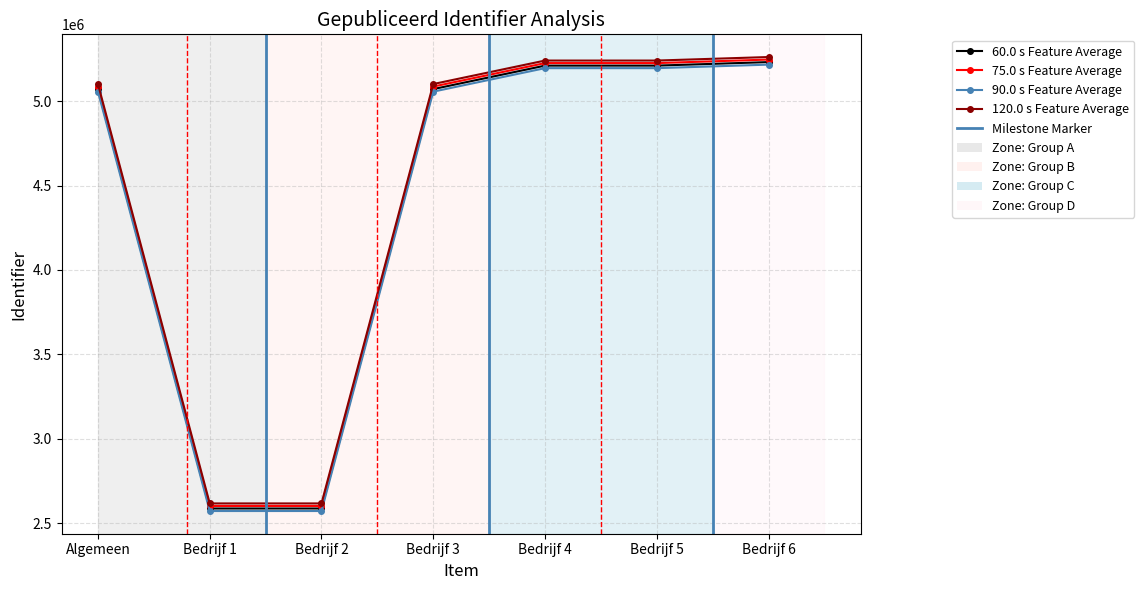

How many interior local valleys (lower than both neighbors) does the data have?

1